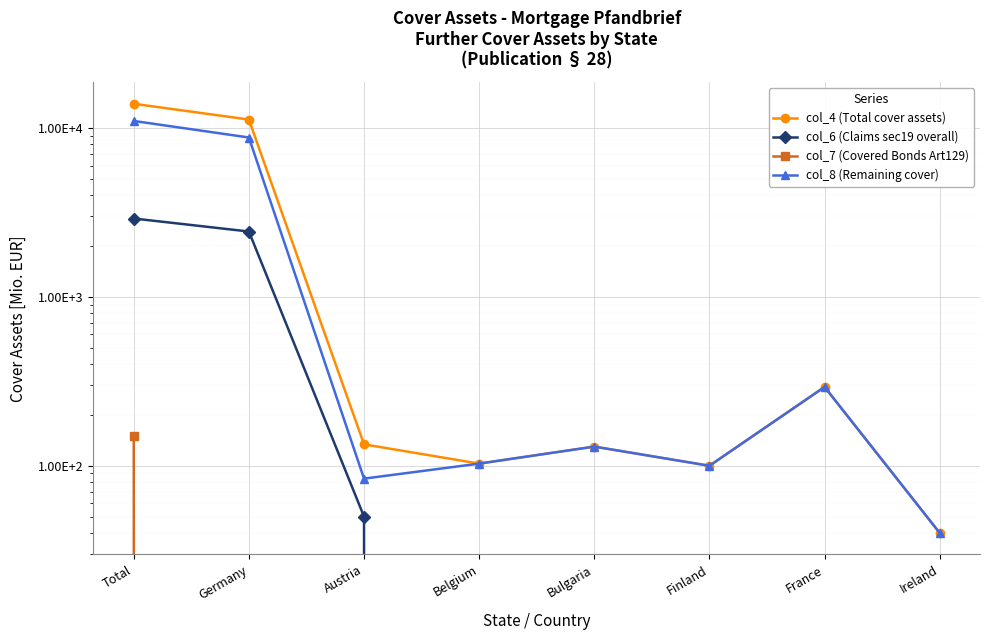

True or false: col_8 (Remaining cover) and col_4 (Total cover assets) cross at least once.

False